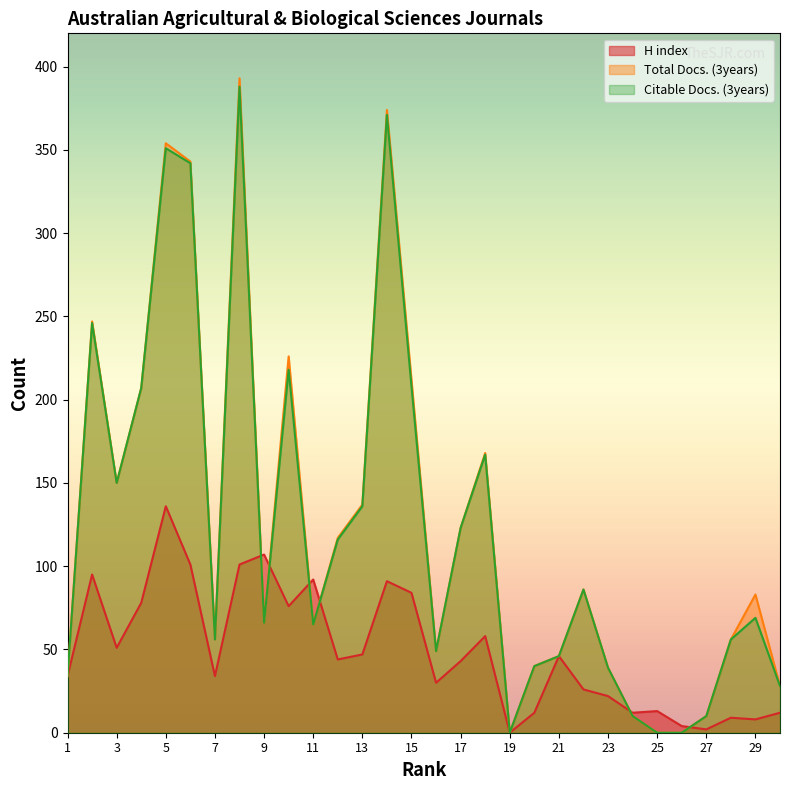

Does the chart display data point markers on the line(s)?

No